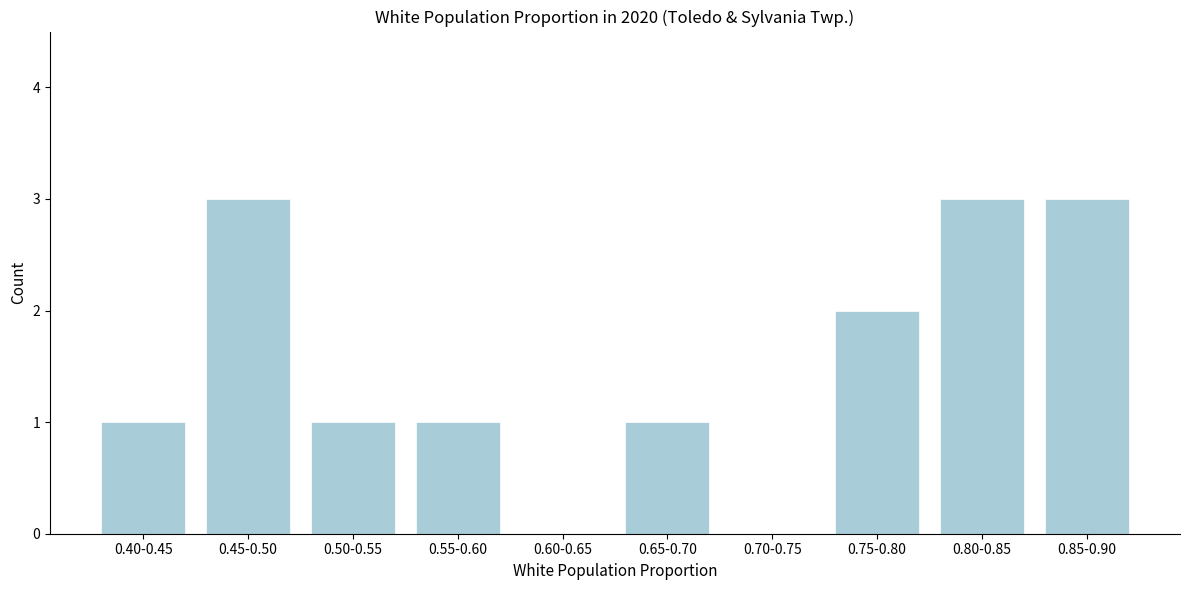

Reading left to right, list all the values displayed in this chart.

0.40-0.45=1	0.45-0.50=3	0.50-0.55=1	0.55-0.60=1	0.60-0.65=0	0.65-0.70=1	0.70-0.75=0	0.75-0.80=2	0.80-0.85=3	0.85-0.90=3